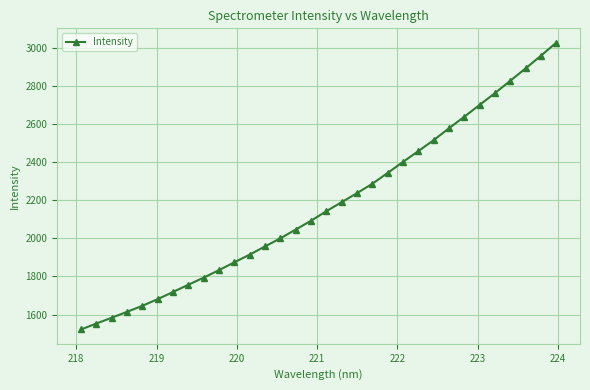

How many values are below 2143?

16